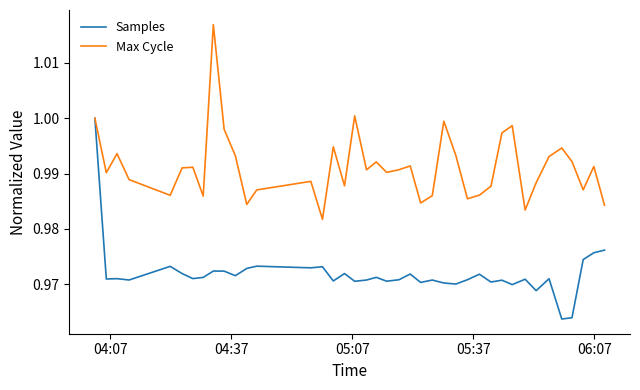

List the series in order of their overall mean, lowest first.

Samples, Max Cycle